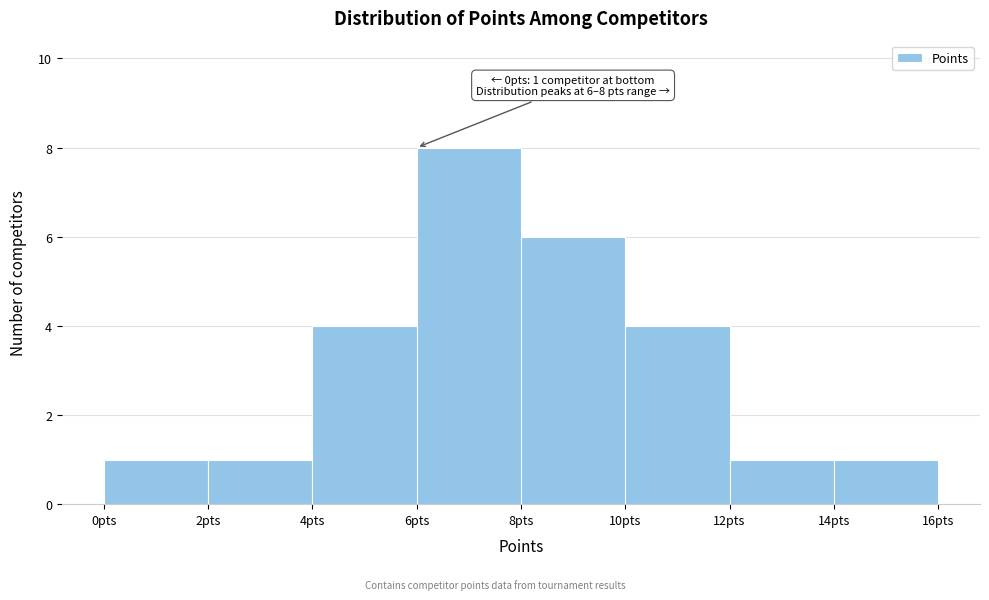

Which range on the x-axis has the tallest bar?

6 to 8